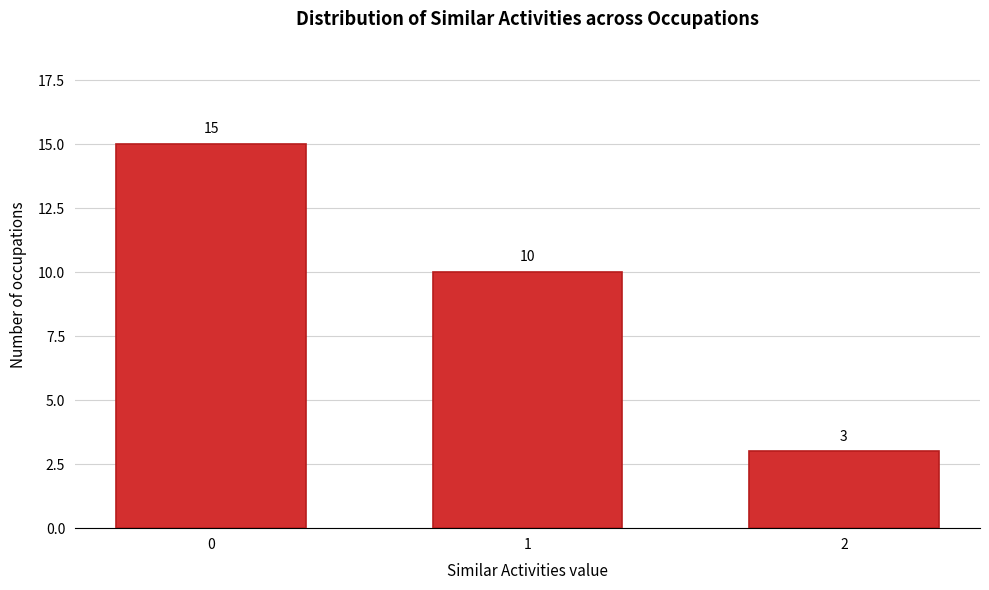

Reading left to right, transcribe all the data shown in this chart.

0=15	1=10	2=3